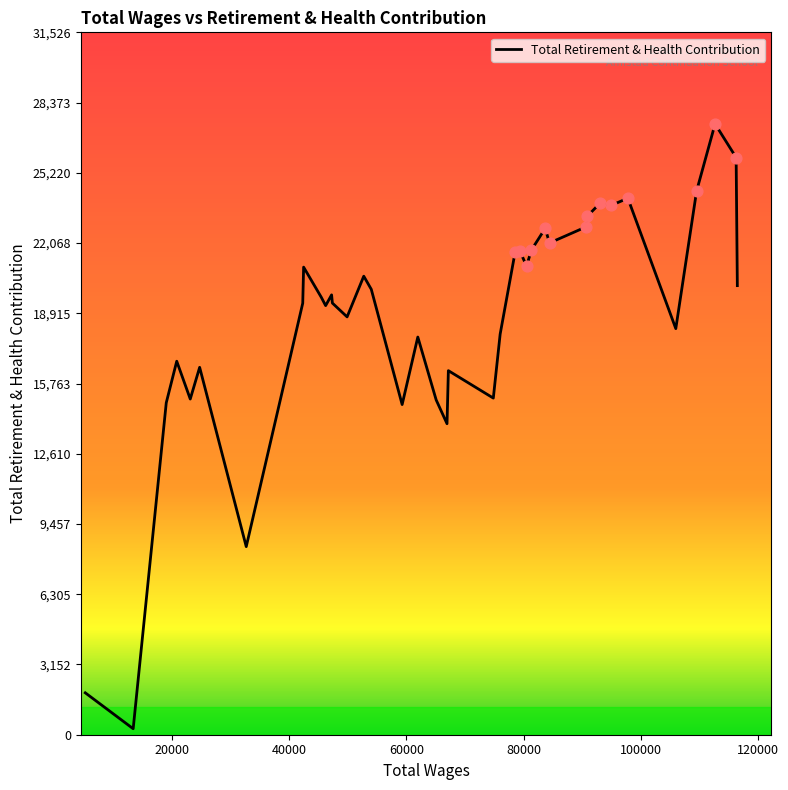

What is the maximum value shown in the chart?

27414